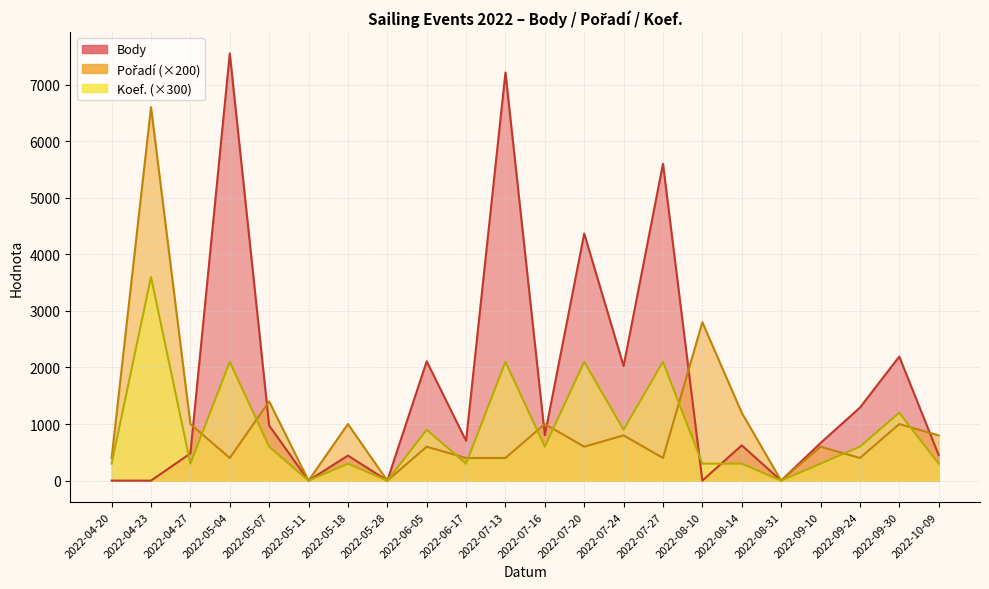

Reading right to left, list all the values displayed in this chart.

Body: 2022-10-09=453	2022-09-30=2193	2022-09-24=1290	2022-09-10=665	2022-08-31=0	2022-08-14=624	2022-08-10=0	2022-07-27=5600	2022-07-24=2025	2022-07-20=4367	2022-07-16=804	2022-07-13=7213	2022-06-17=703	2022-06-05=2109	2022-05-28=0	2022-05-18=443	2022-05-11=0	2022-05-07=973	2022-05-04=7551	2022-04-27=481	2022-04-23=0	2022-04-20=0
Pořadí: 2022-10-09=800	2022-09-30=1000	2022-09-24=400	2022-09-10=600	2022-08-31=0	2022-08-14=1200	2022-08-10=2800	2022-07-27=400	2022-07-24=800	2022-07-20=600	2022-07-16=1000	2022-07-13=400	2022-06-17=400	2022-06-05=600	2022-05-28=0	2022-05-18=1000	2022-05-11=0	2022-05-07=1400	2022-05-04=400	2022-04-27=1000	2022-04-23=6600	2022-04-20=400
Koef.: 2022-10-09=300	2022-09-30=1200	2022-09-24=600	2022-09-10=300	2022-08-31=0	2022-08-14=300	2022-08-10=300	2022-07-27=2100	2022-07-24=900	2022-07-20=2100	2022-07-16=600	2022-07-13=2100	2022-06-17=300	2022-06-05=900	2022-05-28=0	2022-05-18=300	2022-05-11=0	2022-05-07=600	2022-05-04=2100	2022-04-27=300	2022-04-23=3600	2022-04-20=300